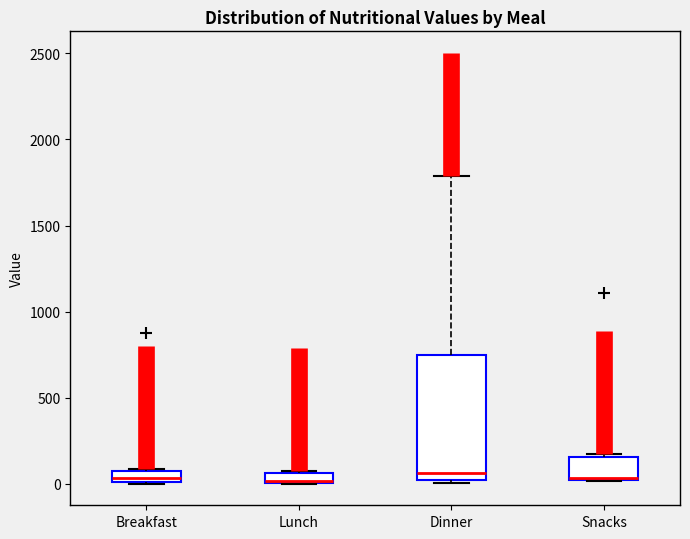

Where does the median line of the box for Snacks sit on the y-axis? The values are not printed on the chart, so give them approximately, as read against the axis.

50